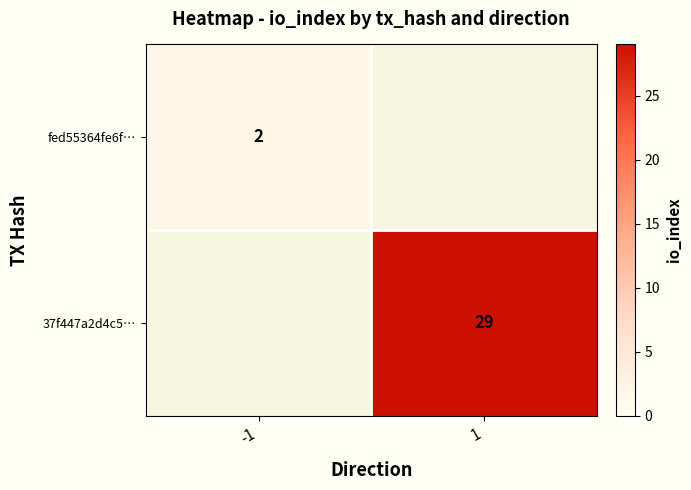

The value of 37f447a2d4c5… at 1 is 29. True or false?

True